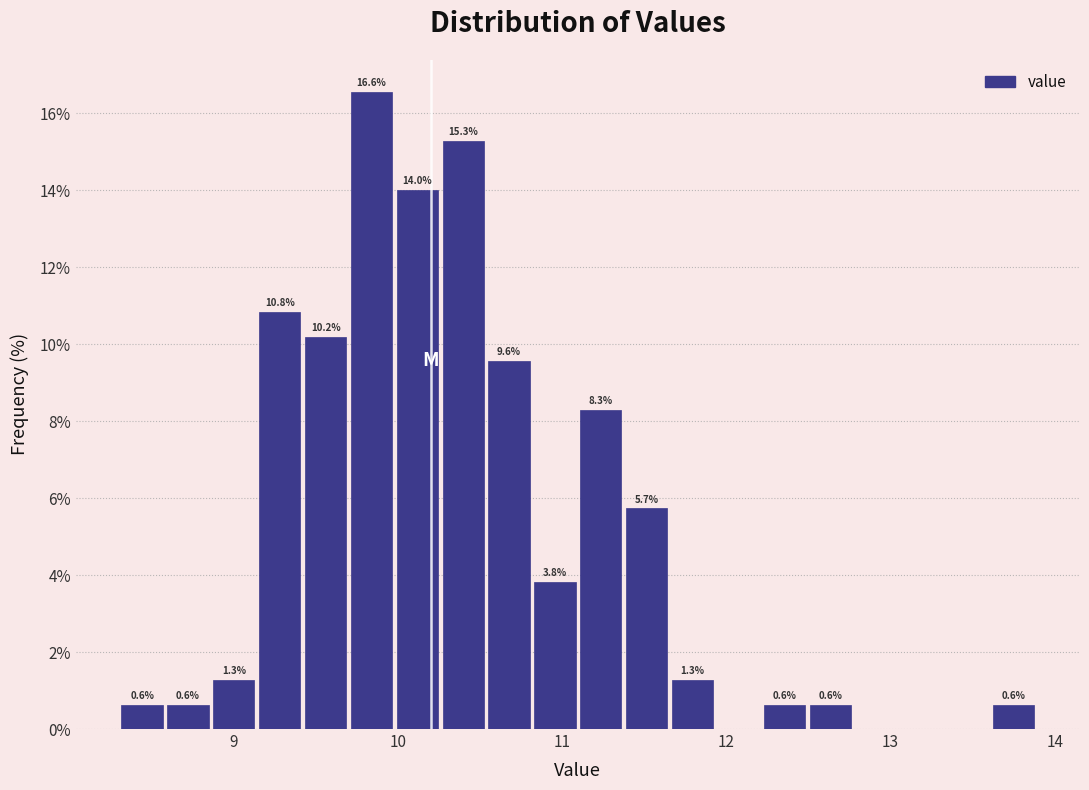

Read against the x-axis, roughly where is the centre of the tallest bar?

9.8